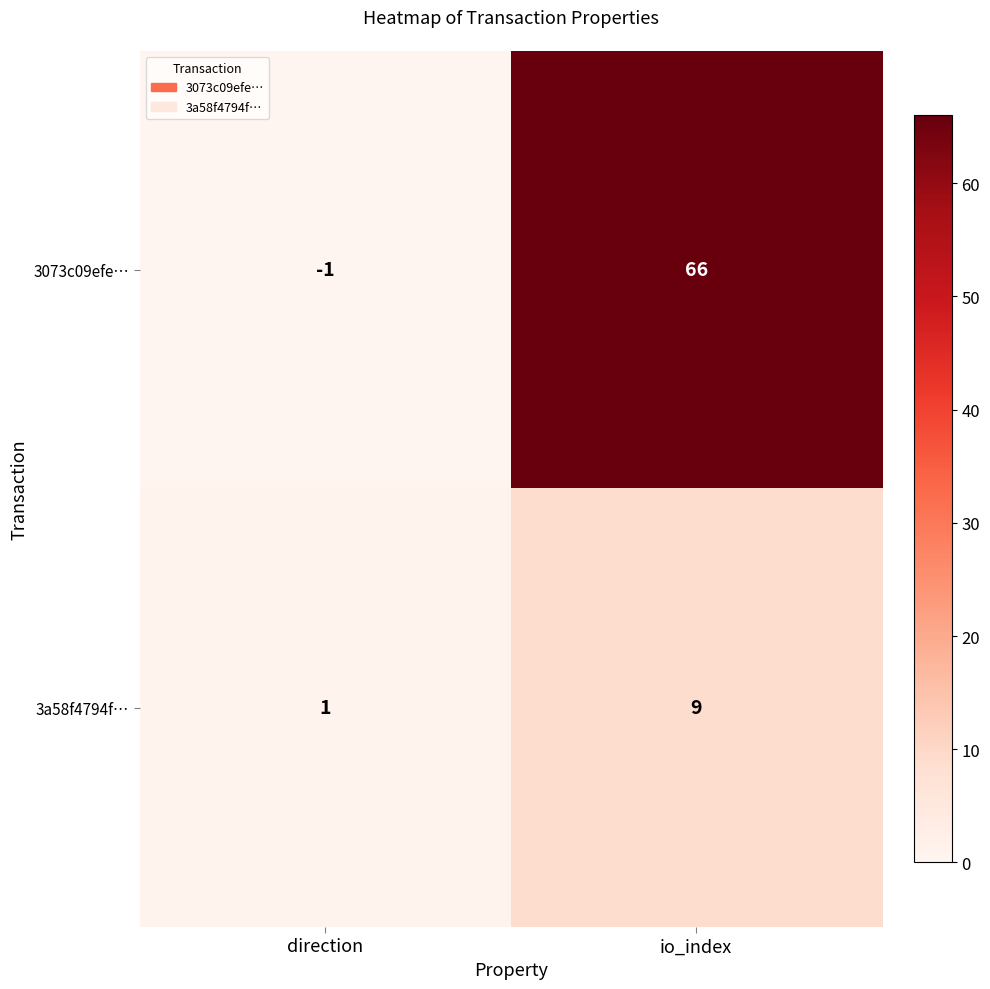

At io_index, list the series in order from largest to smallest.

3073c09efe…, 3a58f4794f…